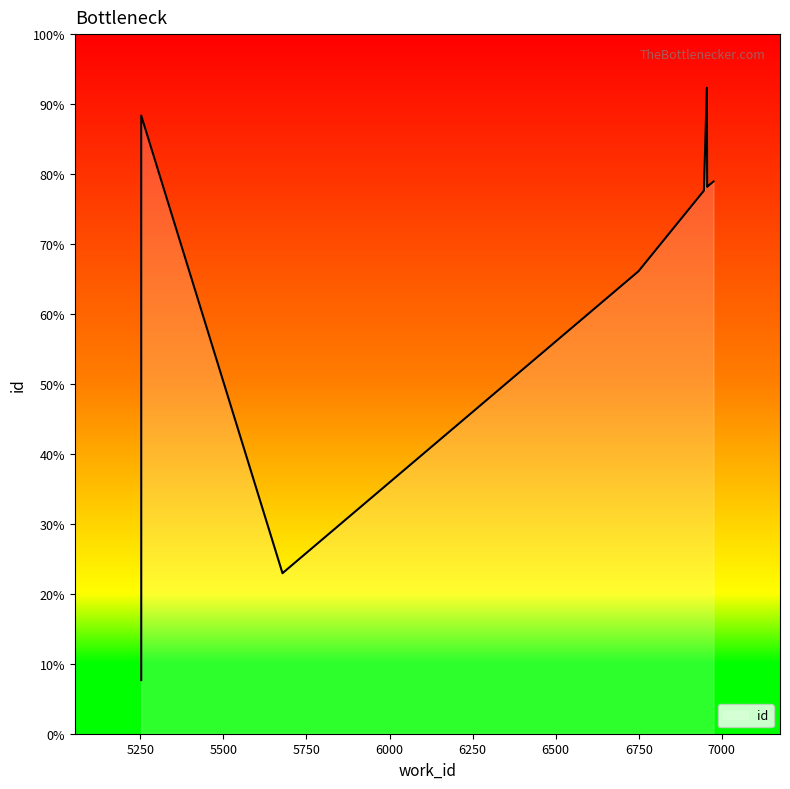

How many lines are shown in the chart?

1